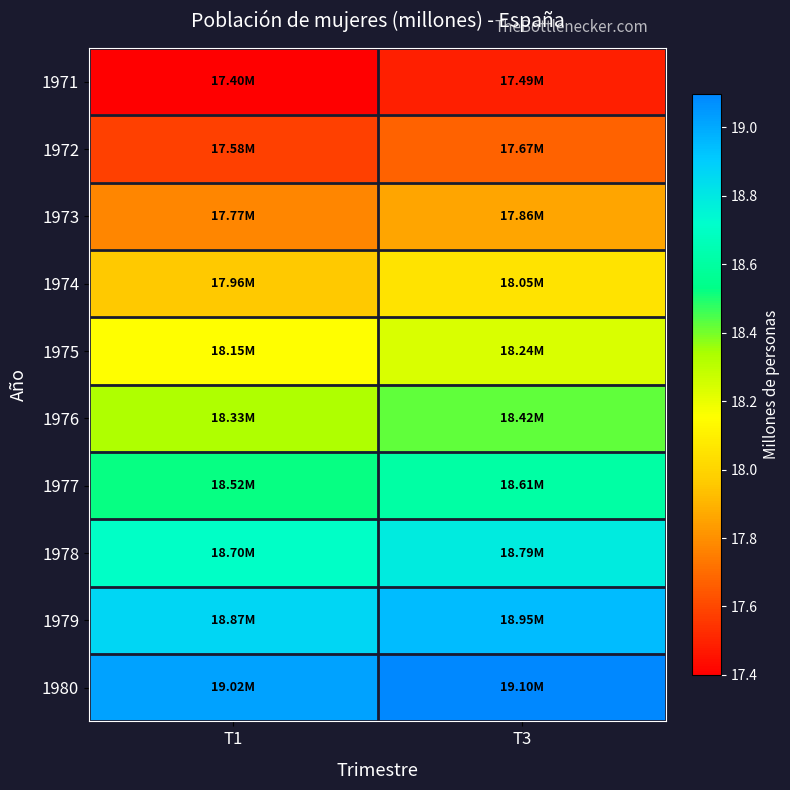

Reading left to right, list all the values displayed in this chart.

1971: T1=17.4	T3=17.5
1972: T1=17.6	T3=17.7
1973: T1=17.8	T3=17.9
1974: T1=18.0	T3=18.0
1975: T1=18.2	T3=18.2
1976: T1=18.3	T3=18.4
1977: T1=18.5	T3=18.6
1978: T1=18.7	T3=18.8
1979: T1=18.9	T3=18.9
1980: T1=19.0	T3=19.1